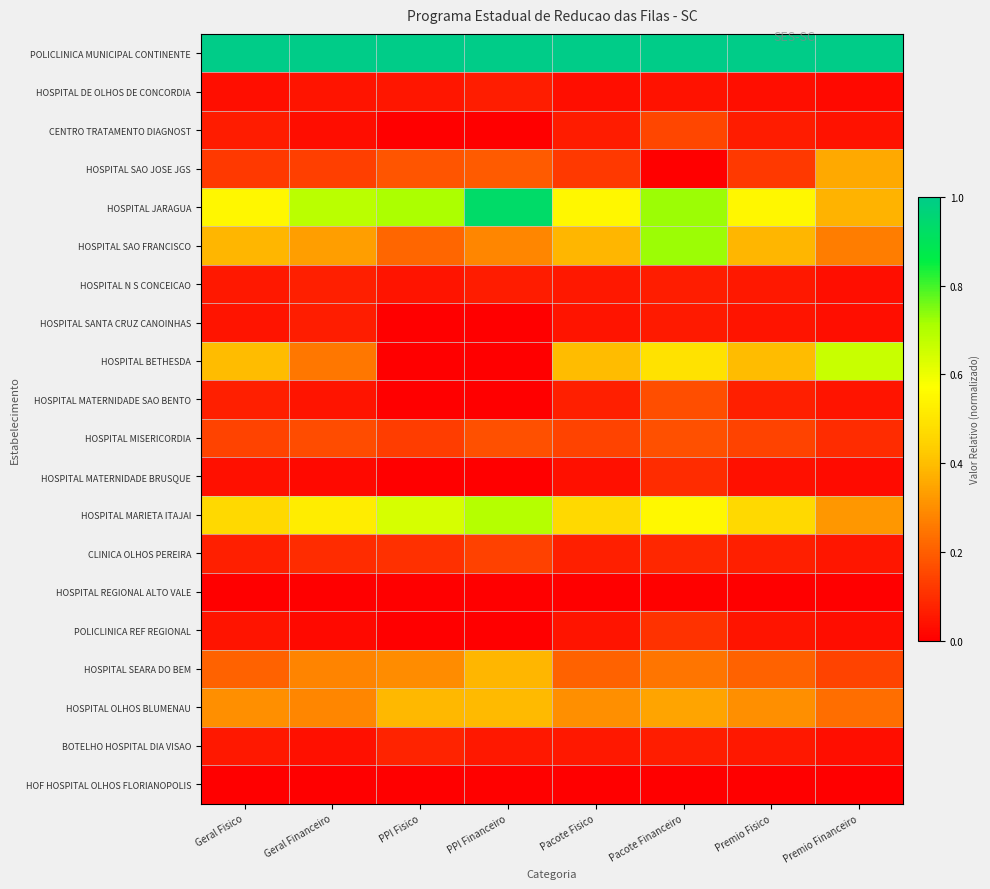

What is the total value across all series at PPI Fisico?

3.8